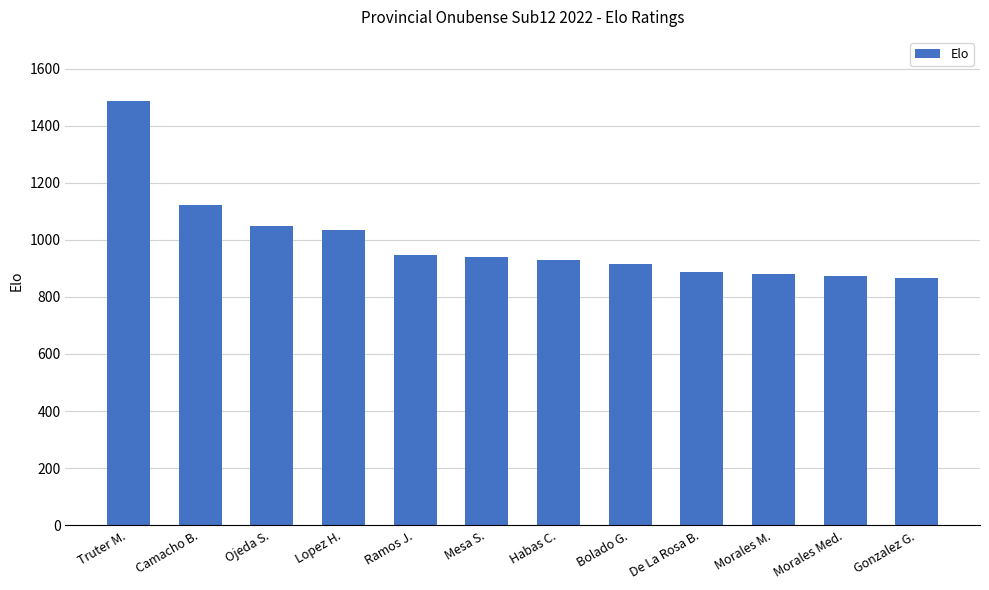

What is the difference between the maximum and minimum values?

620